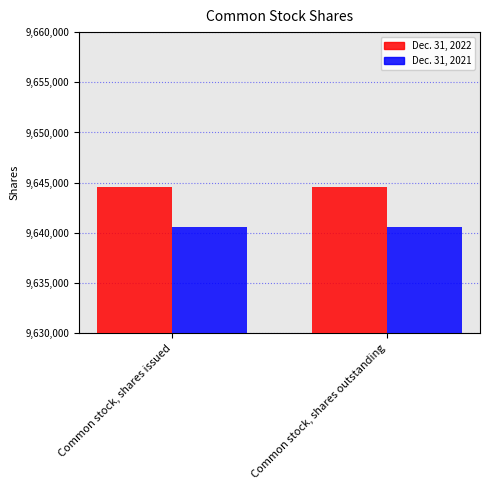

What is the minimum value shown in the chart?

9640545